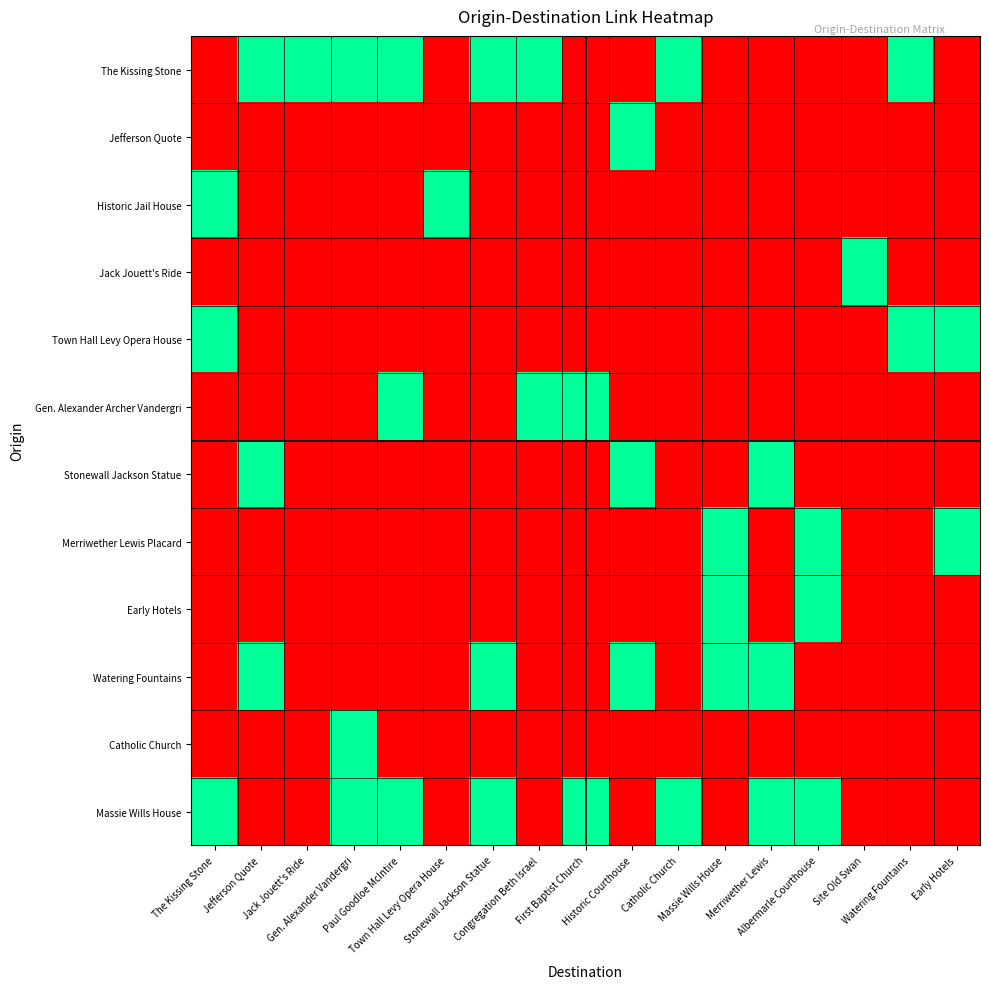

What is the difference between the highest and lowest values at The Kissing Stone?

1